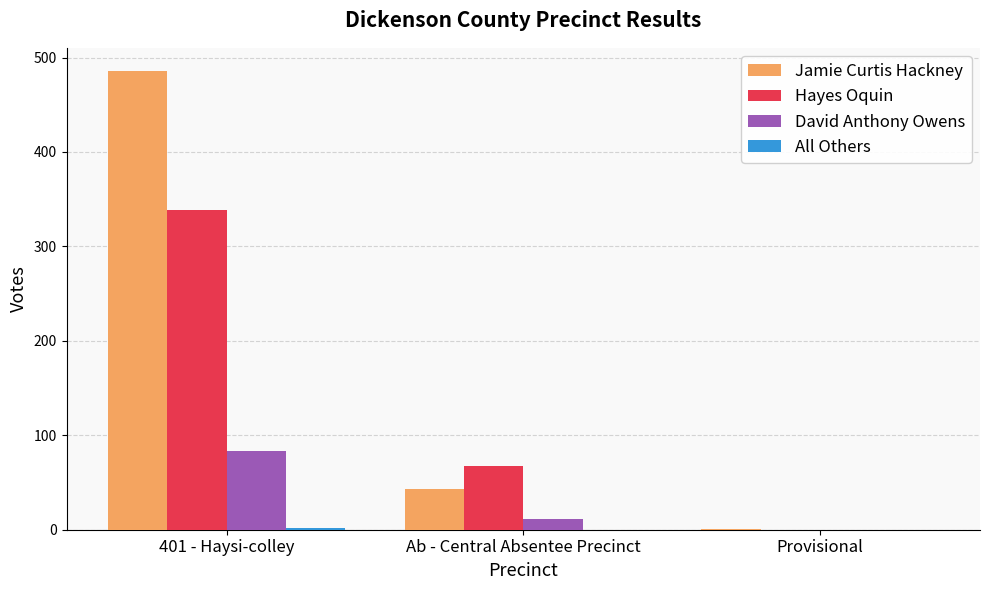

Is it true that Hayes Oquin equals 68 at Ab - Central Absentee Precinct?

True